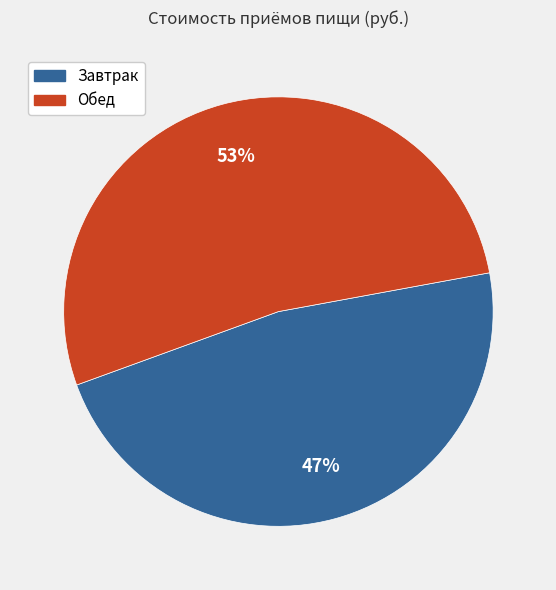

Is it true that Обед is 66% of the pie?

False